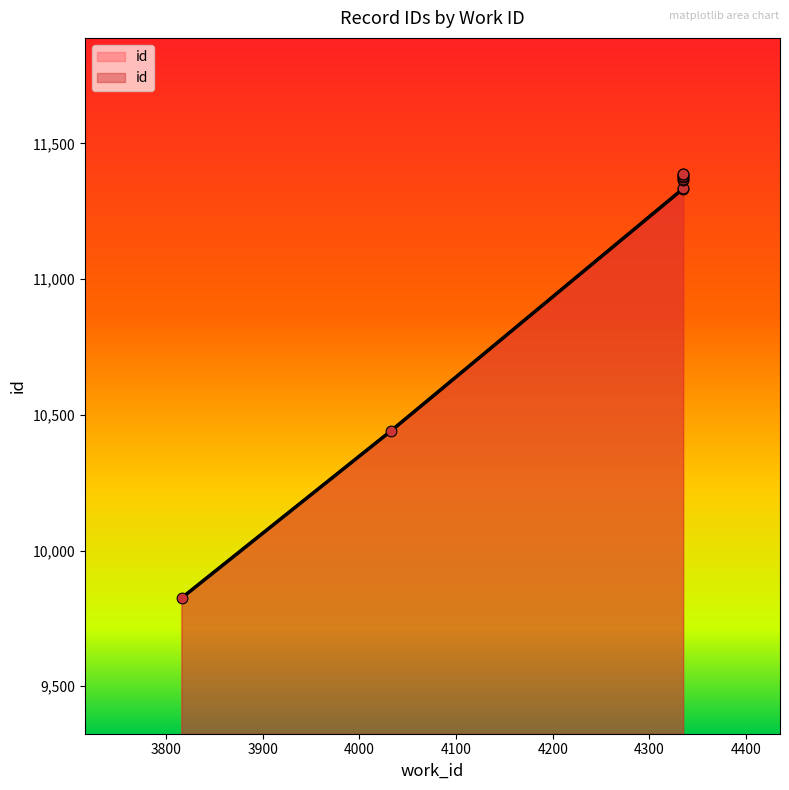

Which has a higher value, 4335 or 4335?

4335